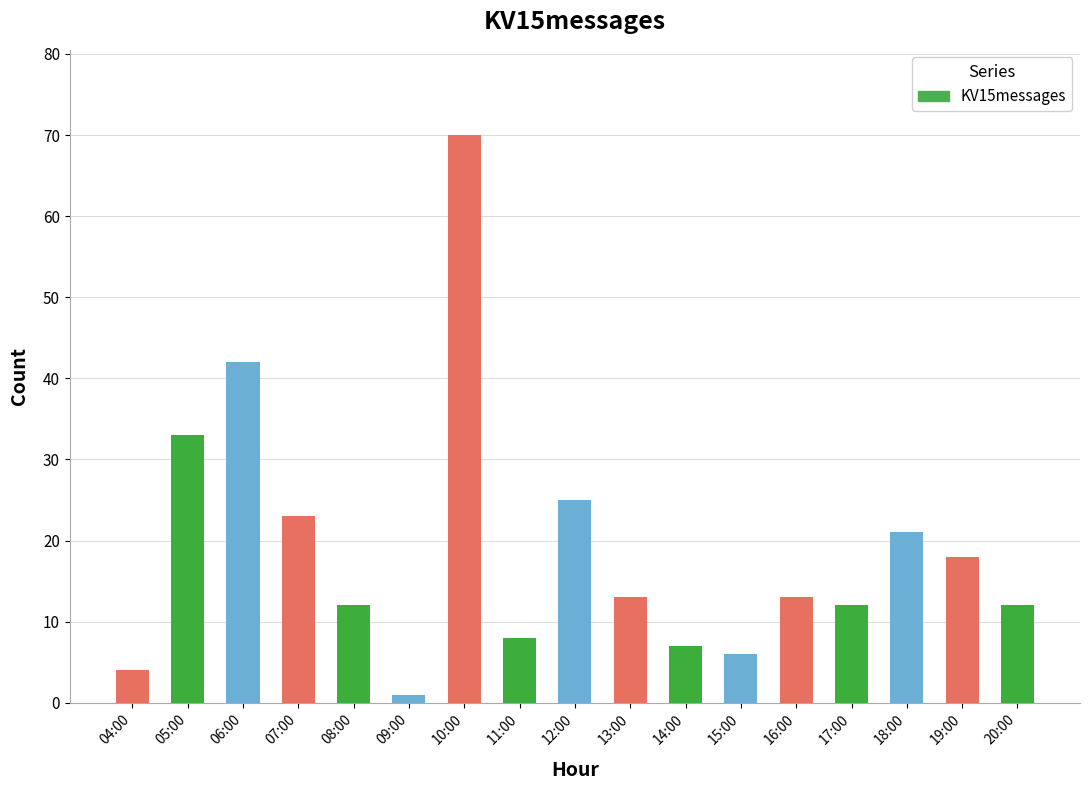

Reading left to right, list all the values displayed in this chart.

04:00=4	05:00=33	06:00=42	07:00=23	08:00=12	09:00=1	10:00=70	11:00=8	12:00=25	13:00=13	14:00=7	15:00=6	16:00=13	17:00=12	18:00=21	19:00=18	20:00=12